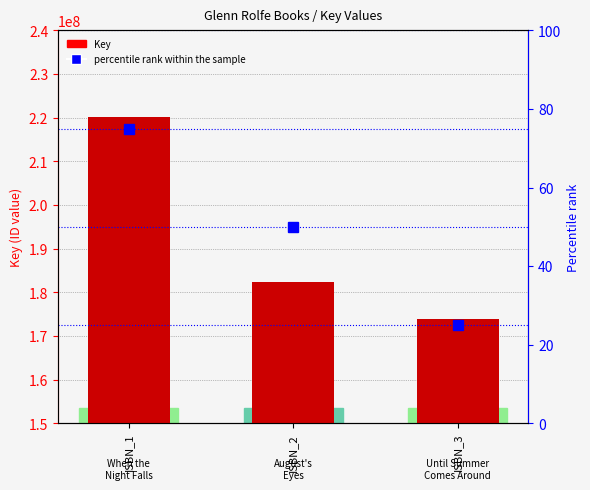

Rank the categories by percentile rank within the sample value from lowest to highest.

ISBN_3, ISBN_2, ISBN_1